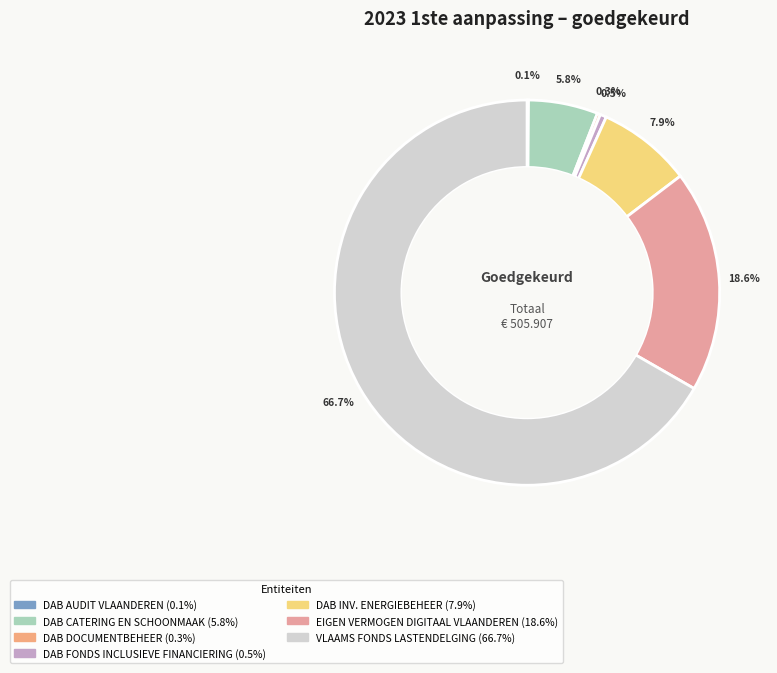

Rank the categories by value from highest to lowest.

VLAAMS FONDS VOOR DE LASTENDELGING, EIGEN VERMOGEN DIGITAAL VLAANDEREN, DAB INVESTERINGSPROGRAMMA ENERGIEBEHEER, DAB CATERING EN SCHOONMAAK, DAB FONDS INCLUSIEVE FINANCIERING, DAB DOCUMENTBEHEER, DAB AUDIT VLAANDEREN